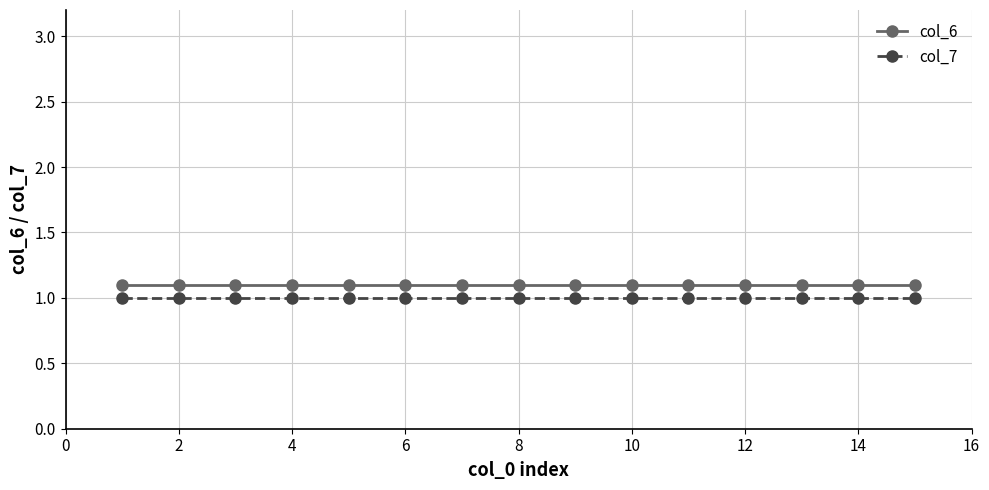

What is the value of the col_7 point at the 8th from the left?

1.0